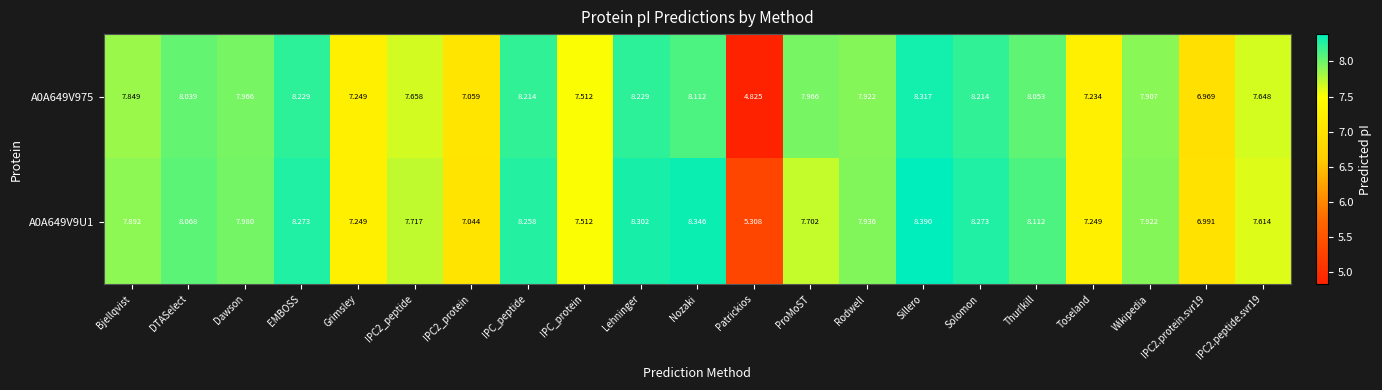

At which label does A0A649V975 first exceed 7?

Bjellqvist